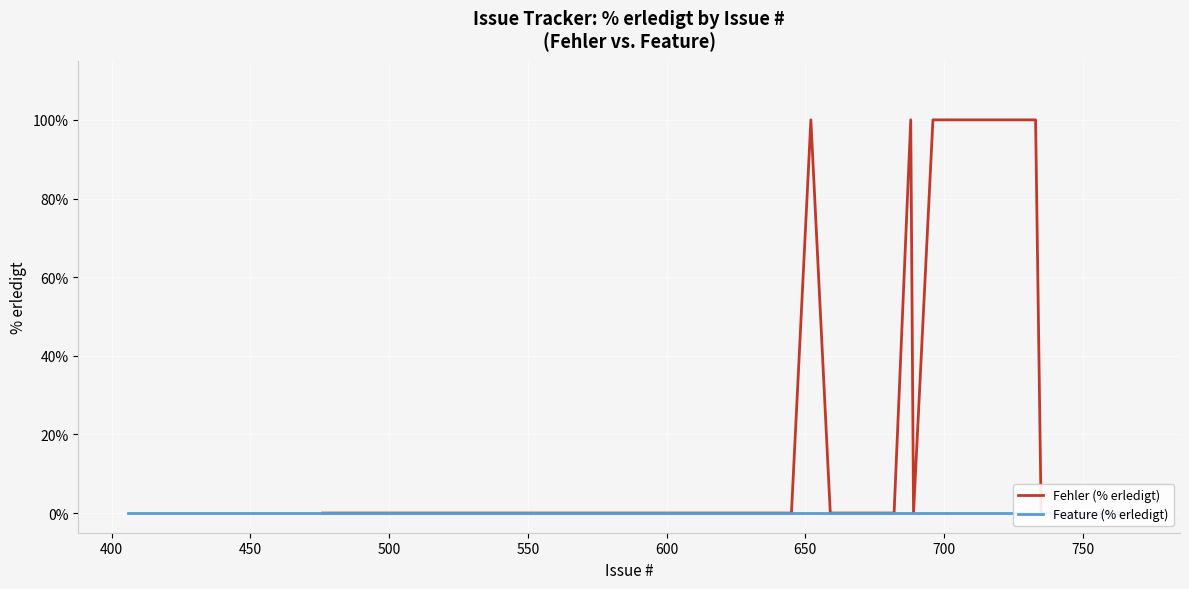

True or false: Feature has more than 1 interior local peaks.

False